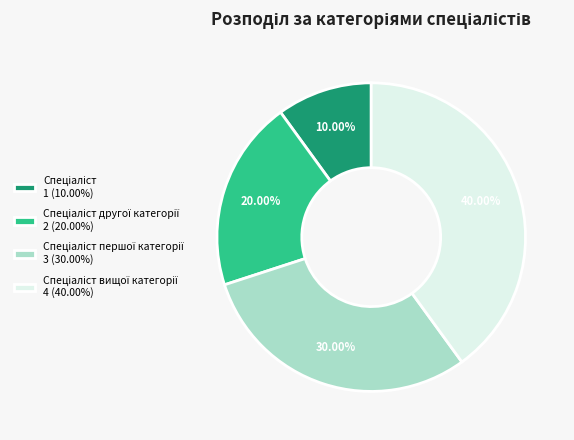

Is there a majority slice in this chart?

No